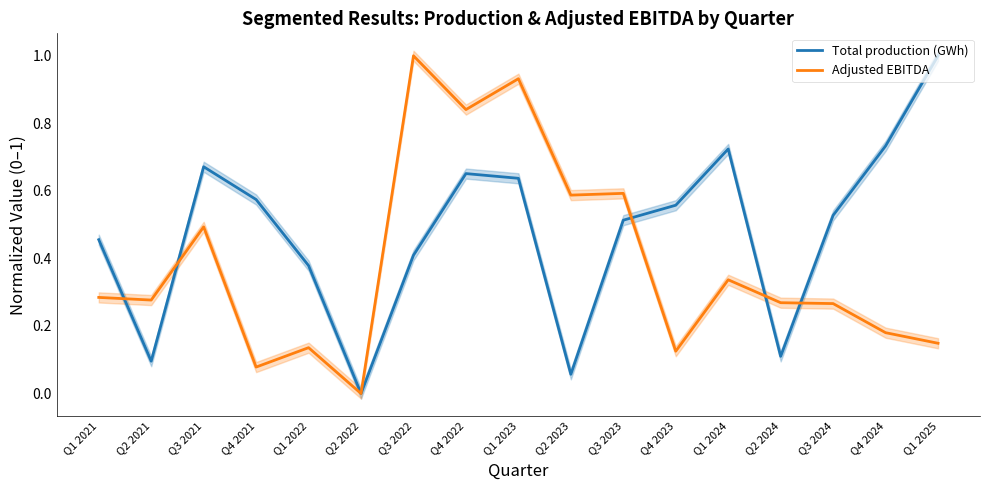

Rank the series by their average value, from highest to lowest.

Total production (GWh), Adjusted EBITDA